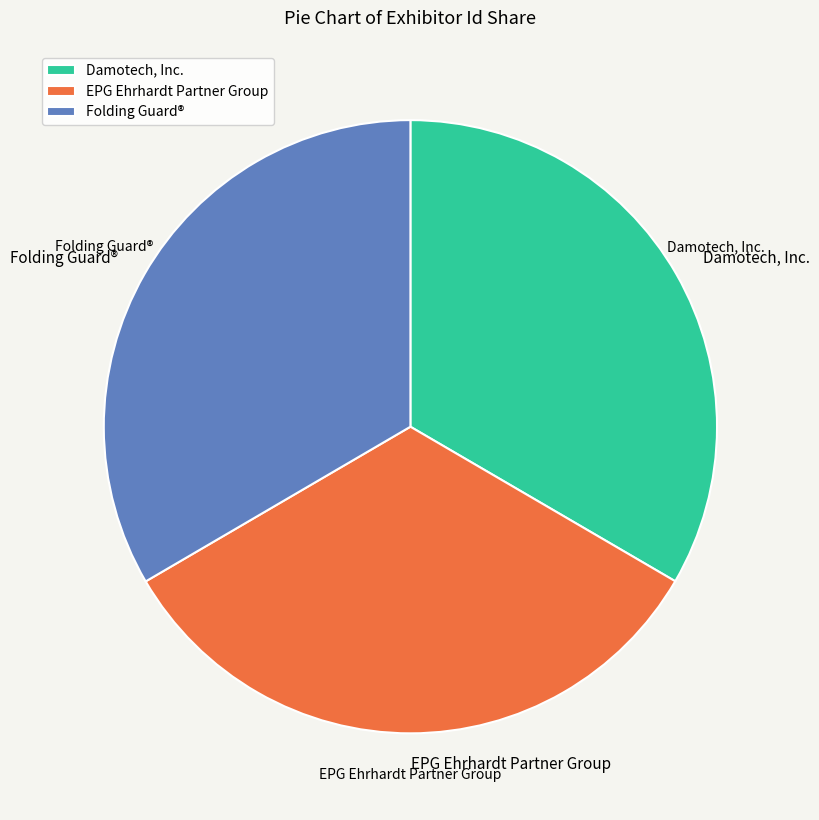

Is Folding Guard® the majority of the pie?

No